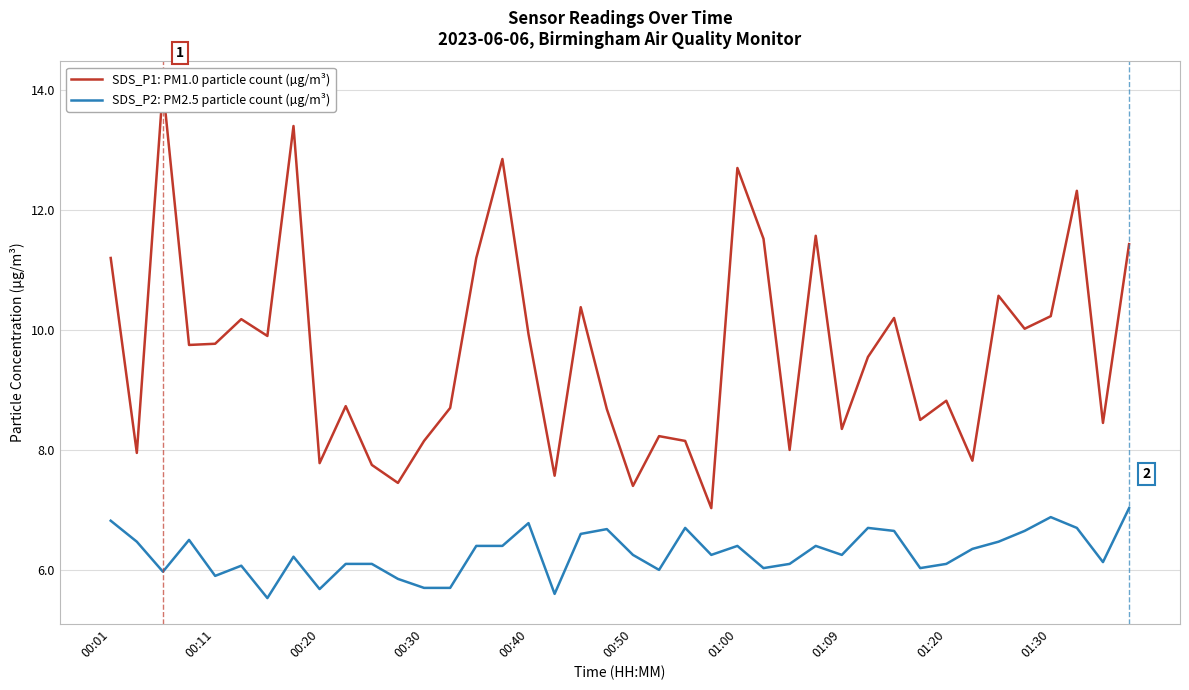

True or false: SDS_P2: PM2.5 particle count (µg/m³) and SDS_P1: PM1.0 particle count (µg/m³) cross at least once.

False